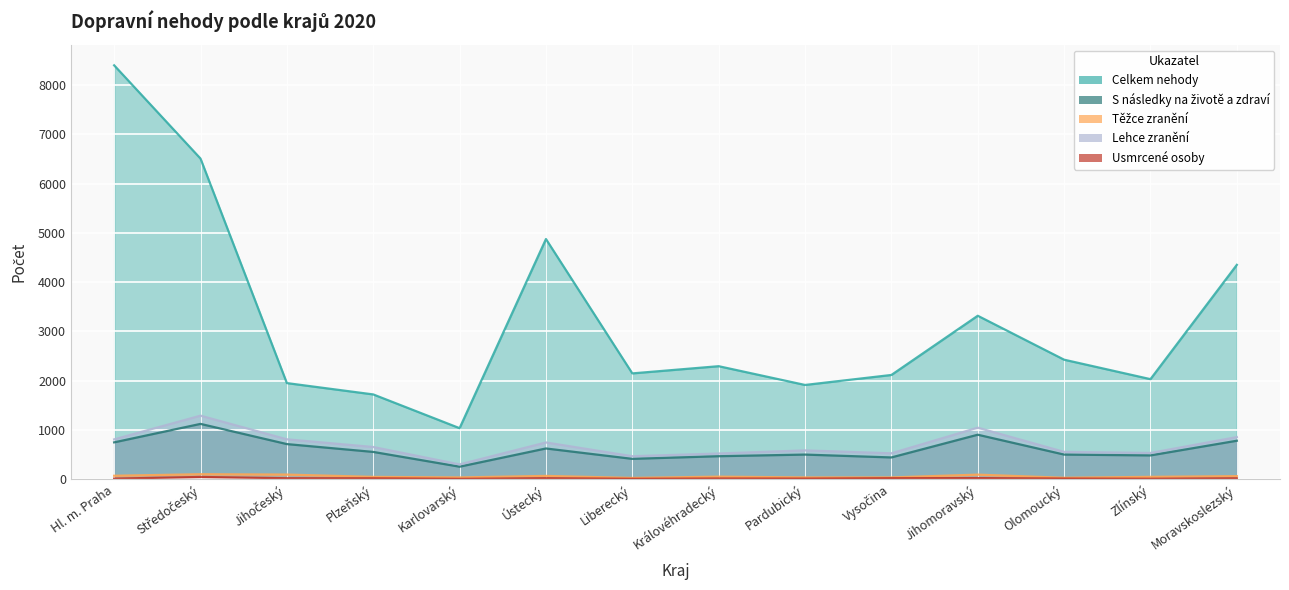

What are all the series names shown in the legend?

Celkem nehody, S následky na životě a zdraví, Těžce zranění, Lehce zranění, Usmrcené osoby